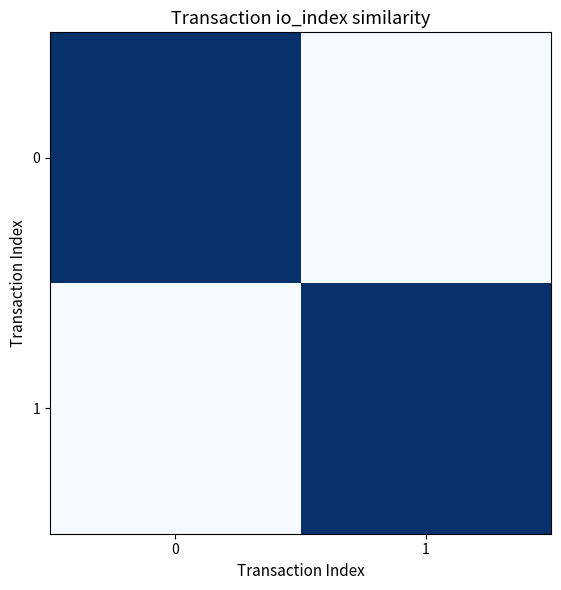

Reading left to right, what are all the values shown in this chart?

0: 0=254	1=2
1: 0=2	1=254